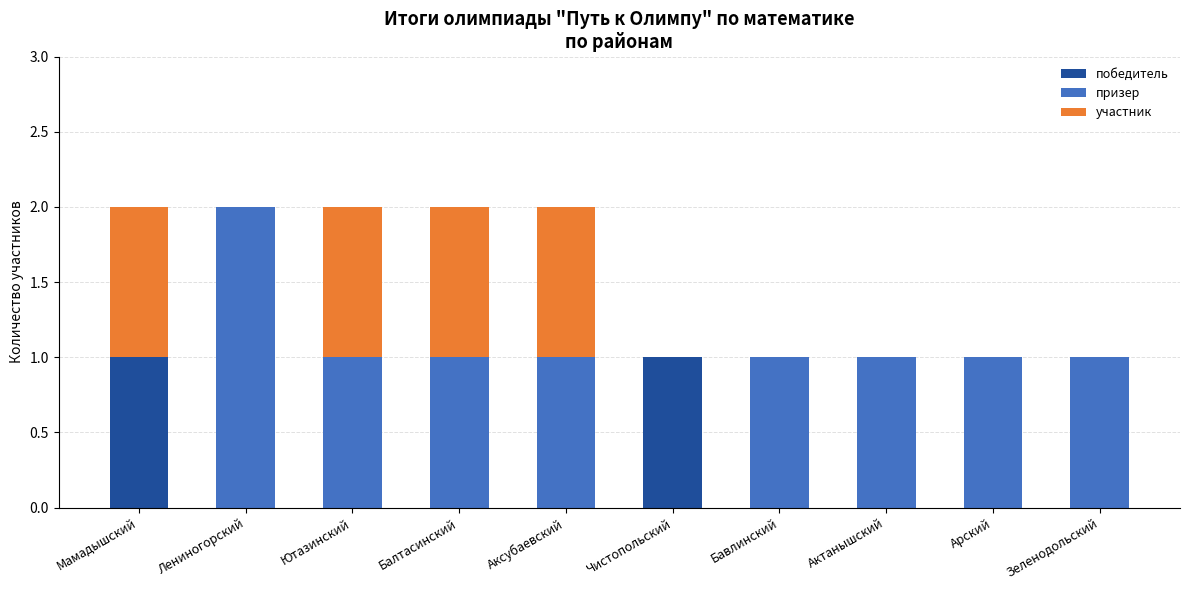

Reading left to right, transcribe the values for победитель.

Мамадышский=1	Лениногорский=0	Ютазинский=0	Балтасинский=0	Аксубаевский=0	Чистопольский=1	Бавлинский=0	Актанышский=0	Арский=0	Зеленодольский=0